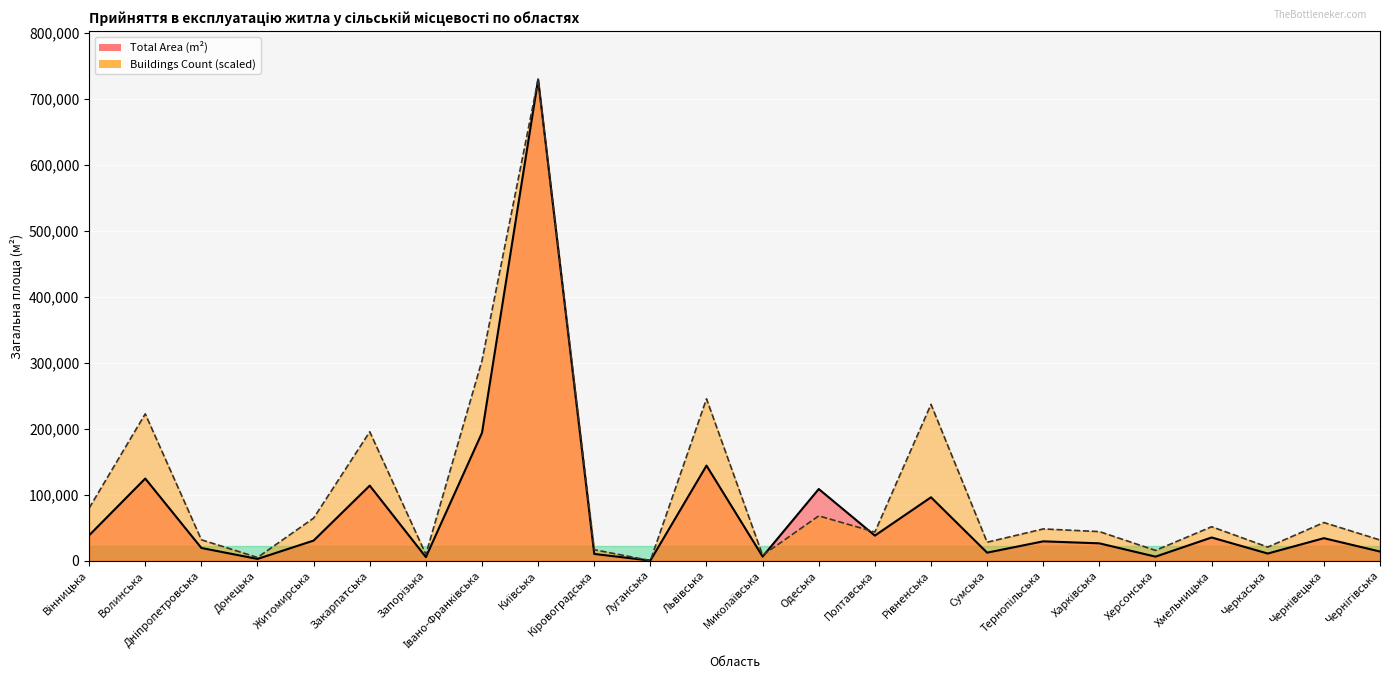

Reading left to right, transcribe all the data shown in this chart.

Total Area (m2): 38607.0	124620.0	19423.0	2853.0	30623.0	113896.0	5568.0	193872.0	729194.0	10387.0	356.0	144227.0	6419.0	108741.0	38198.0	96218.0	12332.0	29496.0	26451.0	6304.0	35318.0	11015.0	34261.0	14043.0
Buildings Count: 79792.3	222613.7	31849.9	5028.9	64705.5	195457.5	9722.6	303411.8	729194.0	16763.1	335.3	245411.5	8381.5	68058.1	43584.0	237030.0	28162.0	48277.7	44254.5	15757.3	51630.3	20786.2	58000.3	31514.6